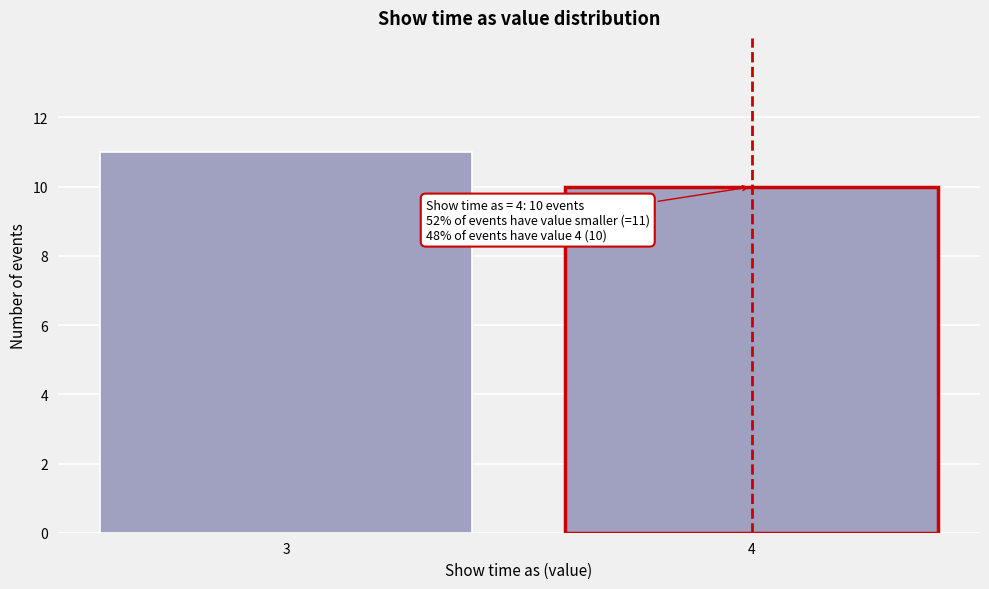

Reading left to right, what are all the values shown in this chart?

11	10